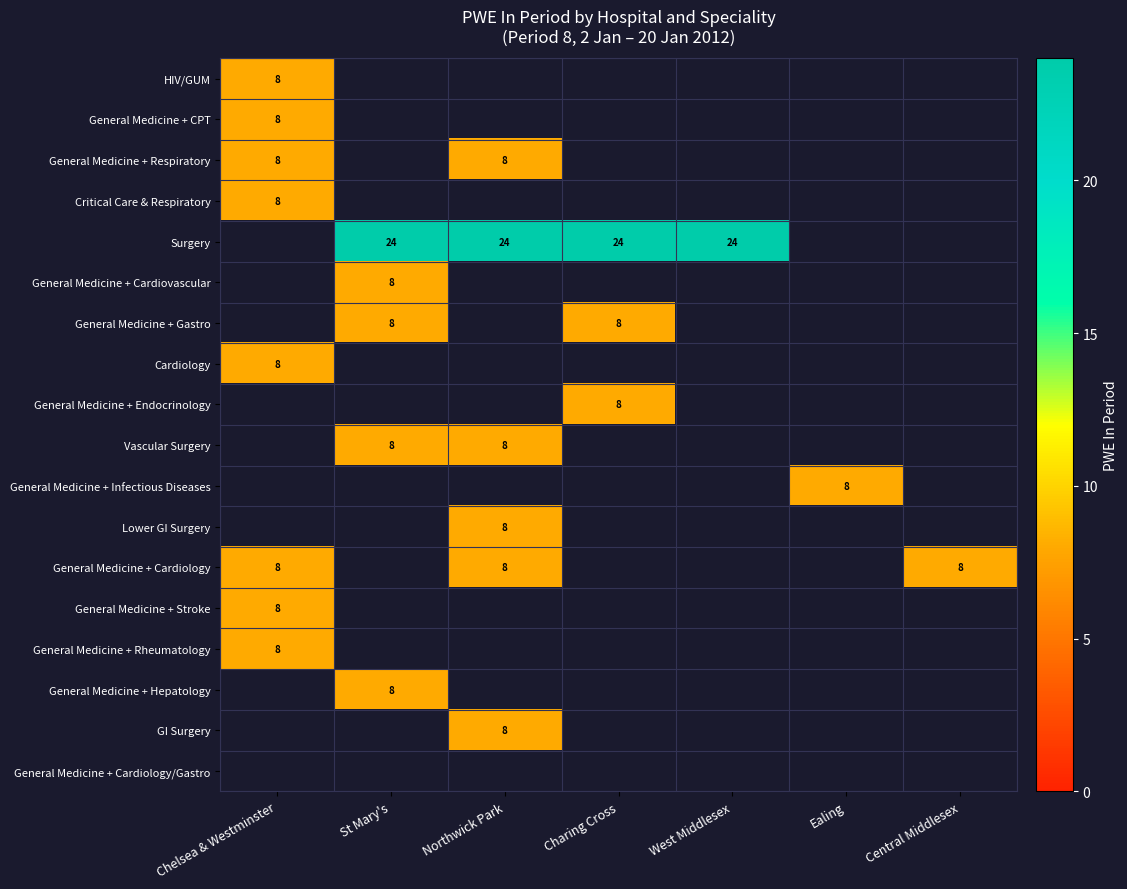

Is it true that General Medicine + Cardiology equals 8 at Central Middlesex?

True